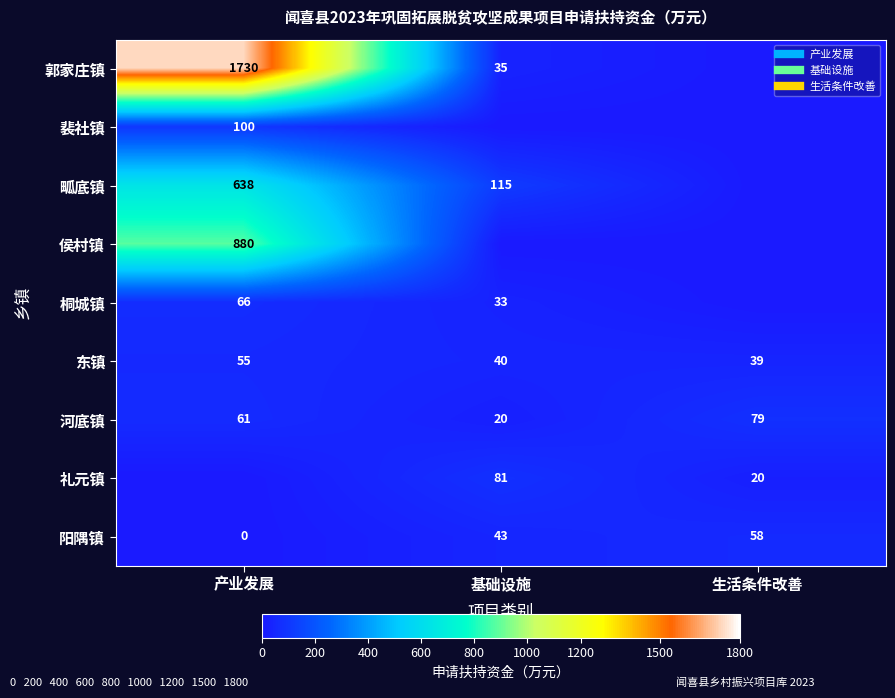

Which series changed the most between 产业发展 and 基础设施?

郭家庄镇